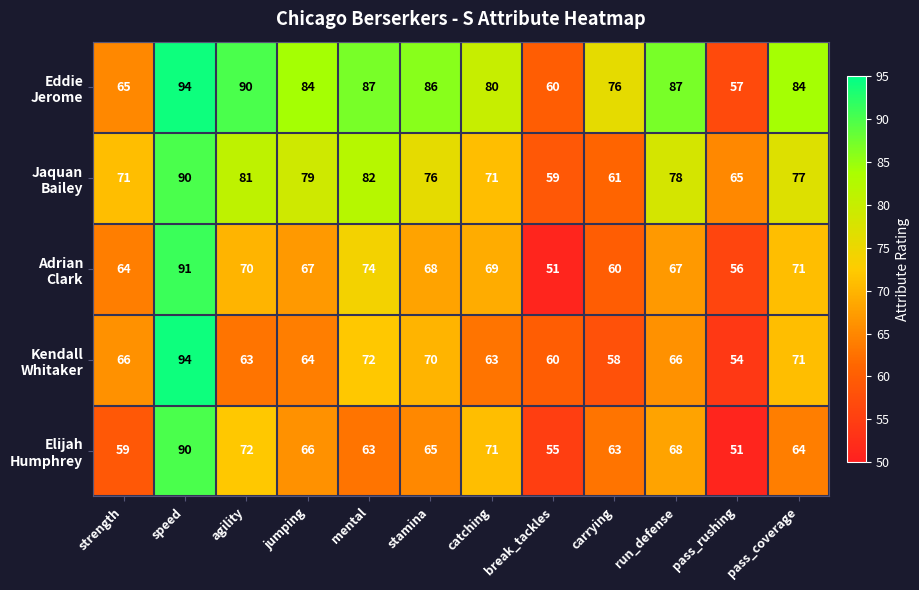

Which label corresponds to the largest value in the chart?

speed